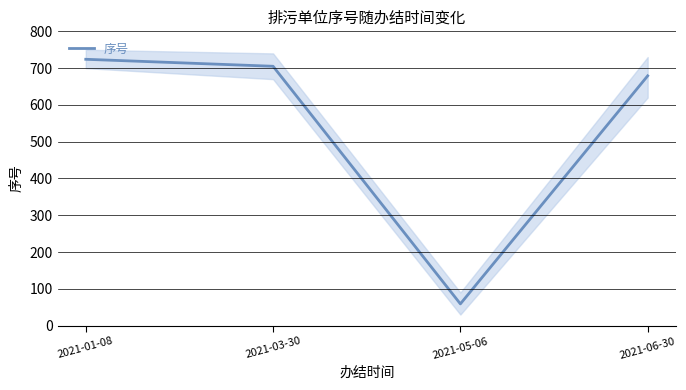

Reading left to right, transcribe all the data shown in this chart.

2021-01-08=724	2021-03-30=705	2021-05-06=59	2021-06-30=679